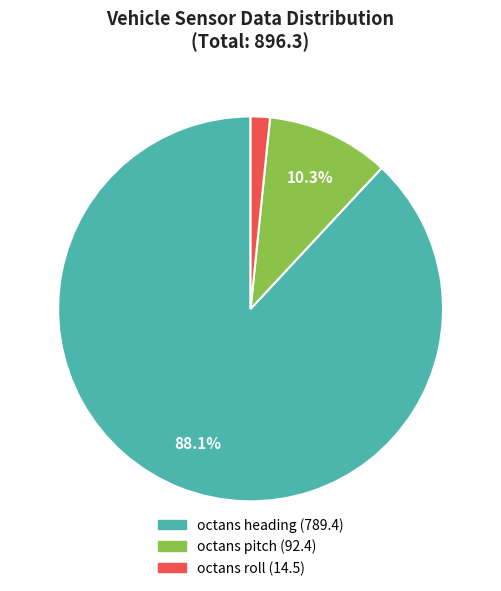

Is octans heading the majority of the pie?

Yes